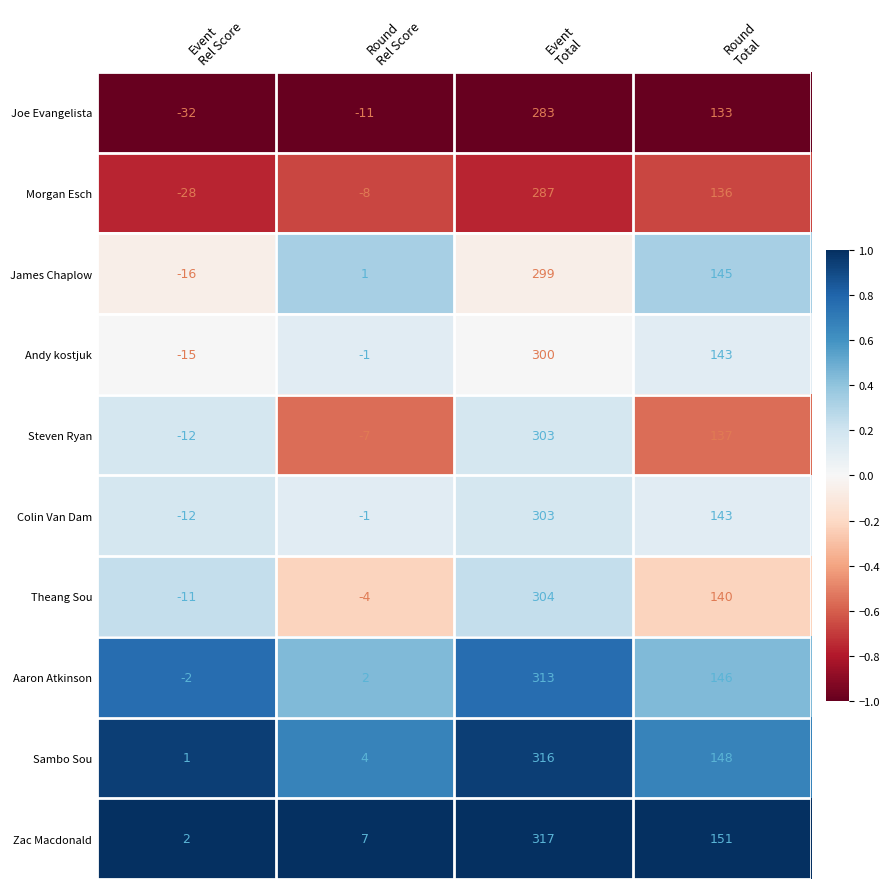

What is the difference between the maximum and minimum values in the Morgan Esch series?

315